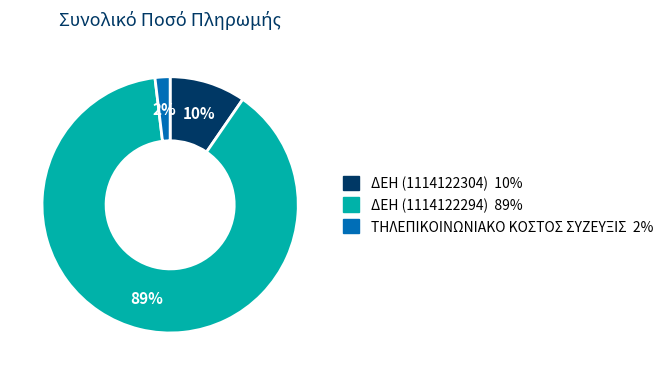

Is there any slice that represents more than half of the pie?

Yes